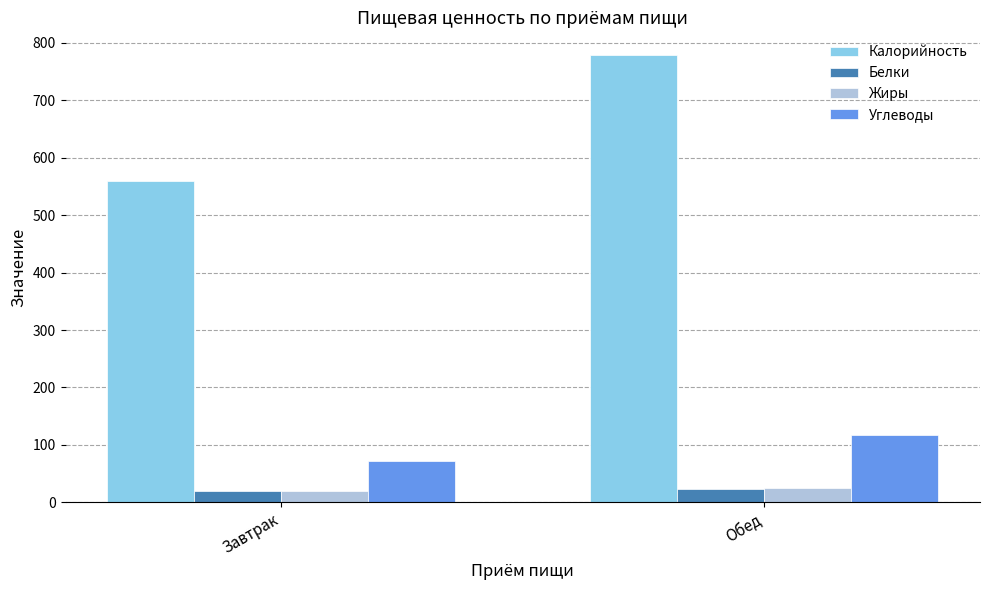

How many bars are there in total?

8